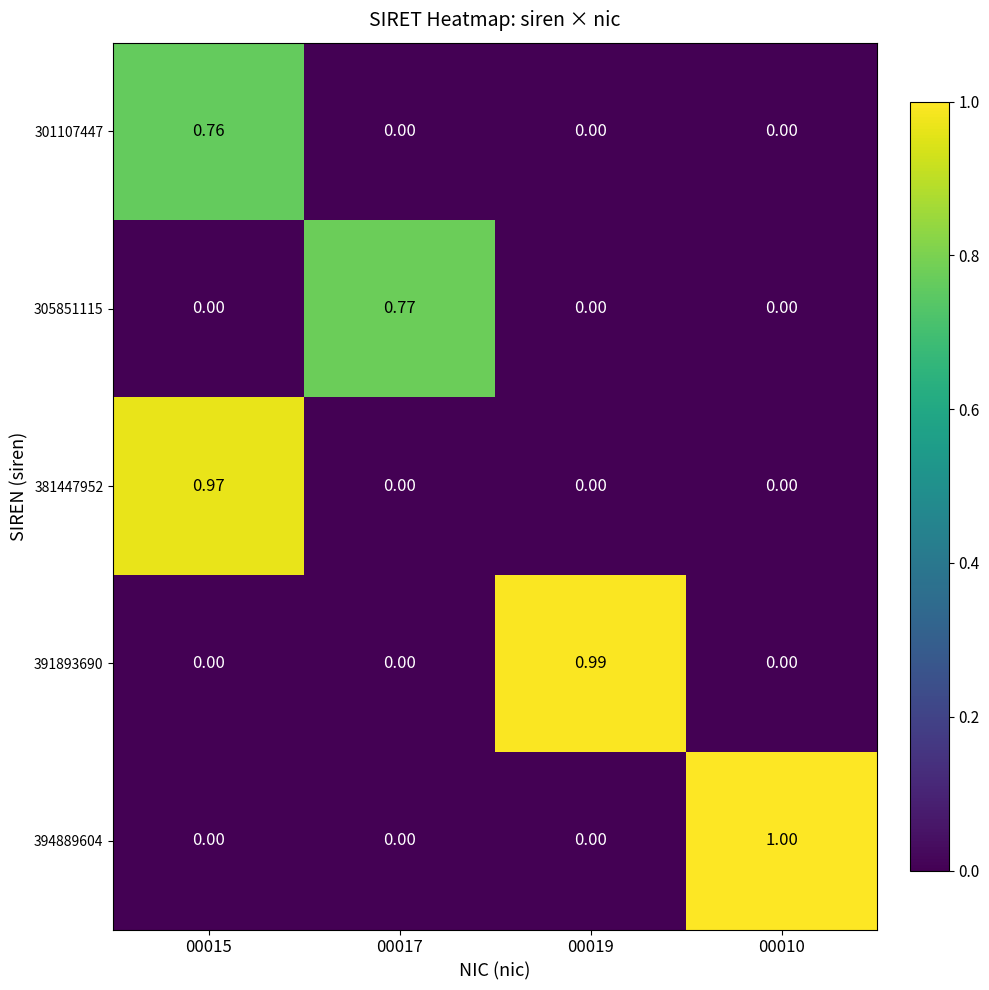

Is the value of 391893690 at 00017 greater than the value of 305851115 at 00017?

No